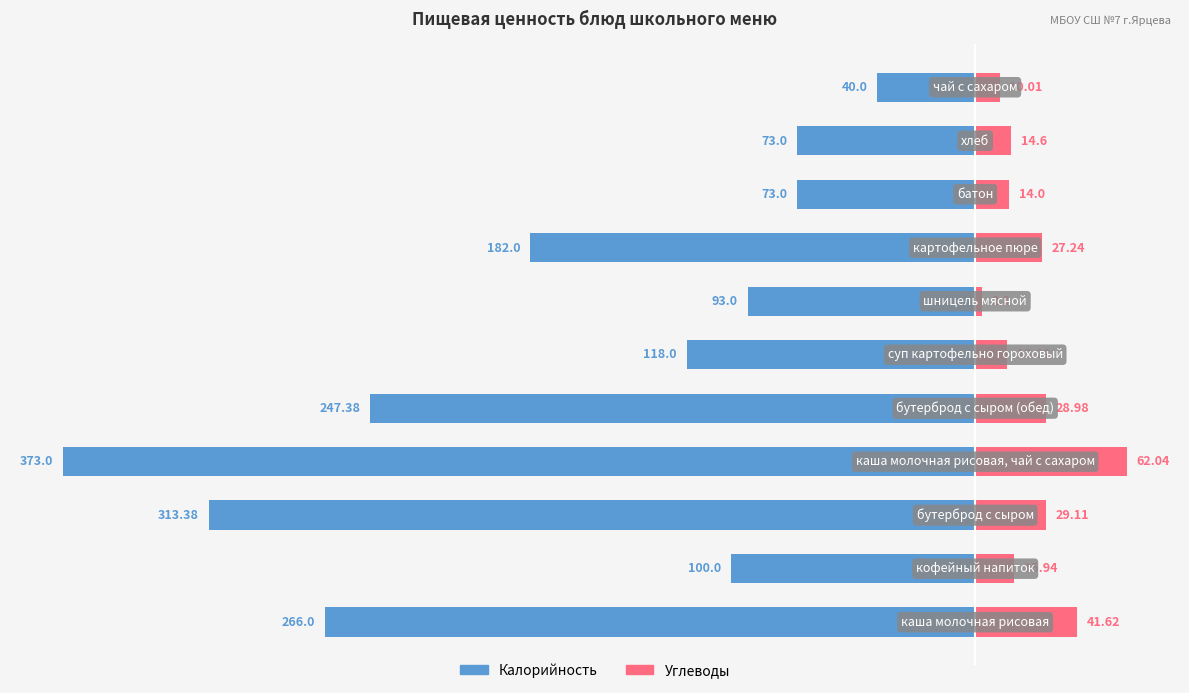

What is the highest value of the Углеводы series?

62.0